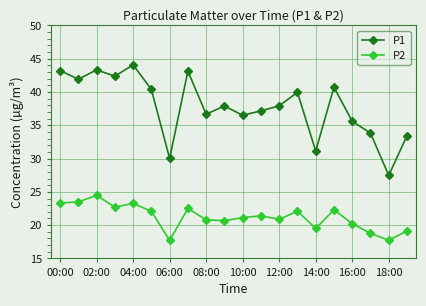

What is the average value of the P2 series?

21.2